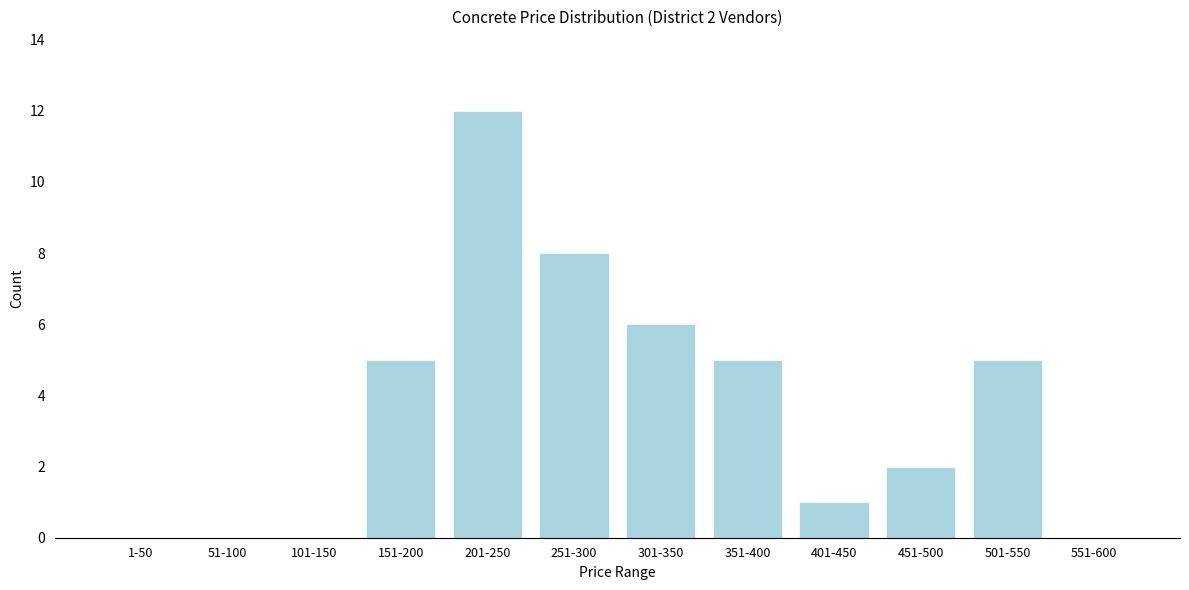

Reading right to left, extract all data points from this chart.

551-600=0	501-550=5	451-500=2	401-450=1	351-400=5	301-350=6	251-300=8	201-250=12	151-200=5	101-150=0	51-100=0	1-50=0